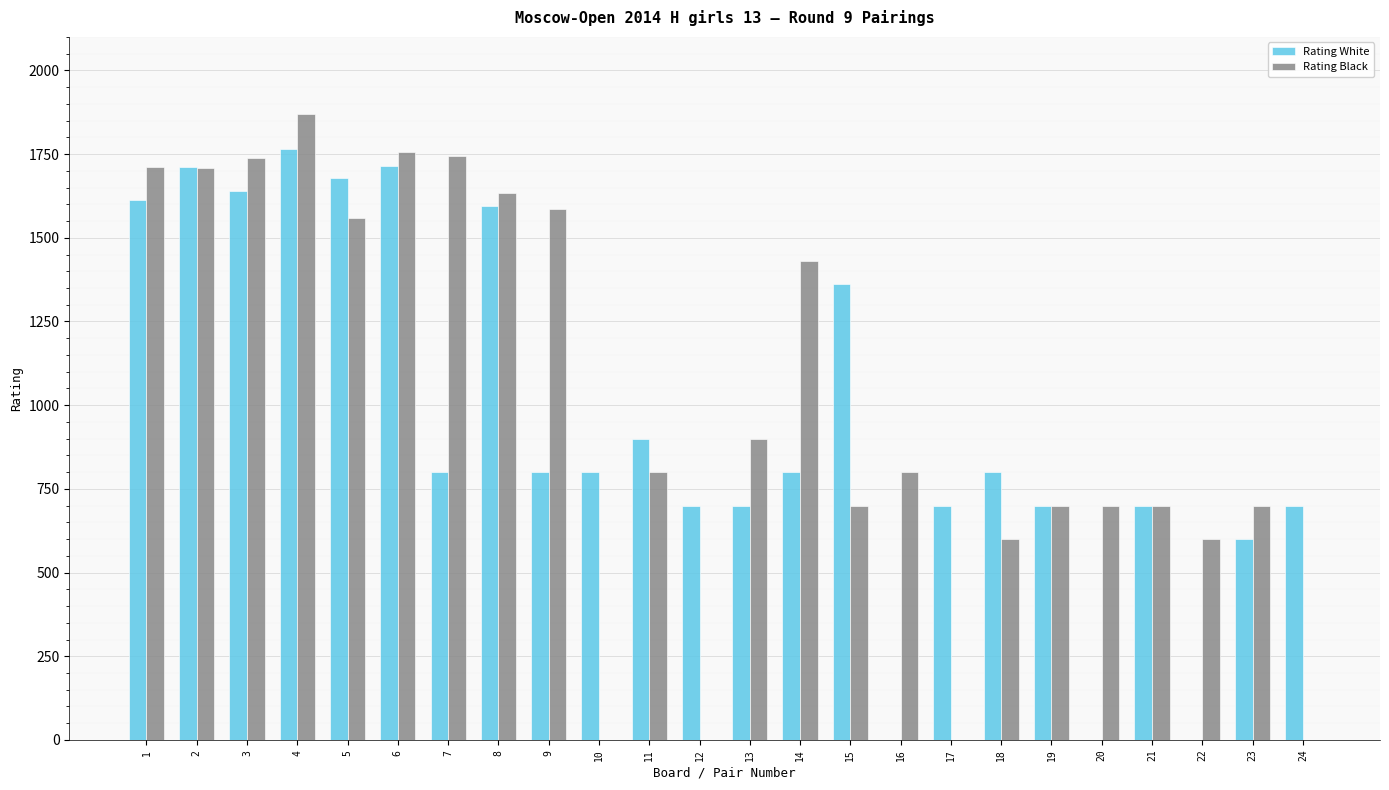

What is the greatest value displayed?

1869